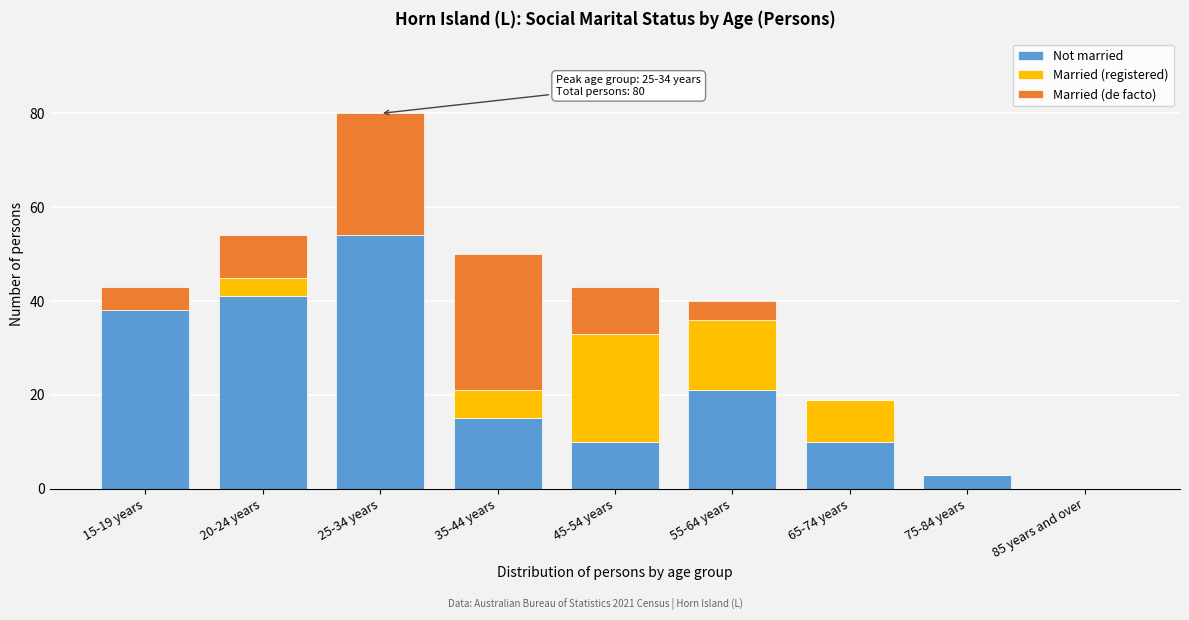

Reading right to left, what are the values for Not married?

85 years and over=0	75-84 years=3	65-74 years=10	55-64 years=21	45-54 years=10	35-44 years=15	25-34 years=54	20-24 years=41	15-19 years=38